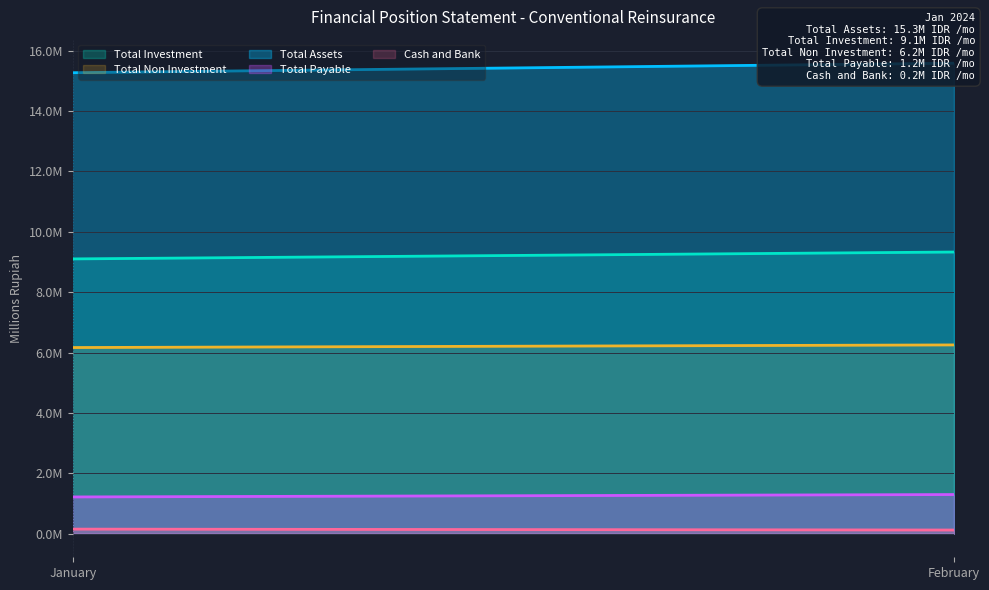

The value of Cash and Bank at January is 153685.4. True or false?

True